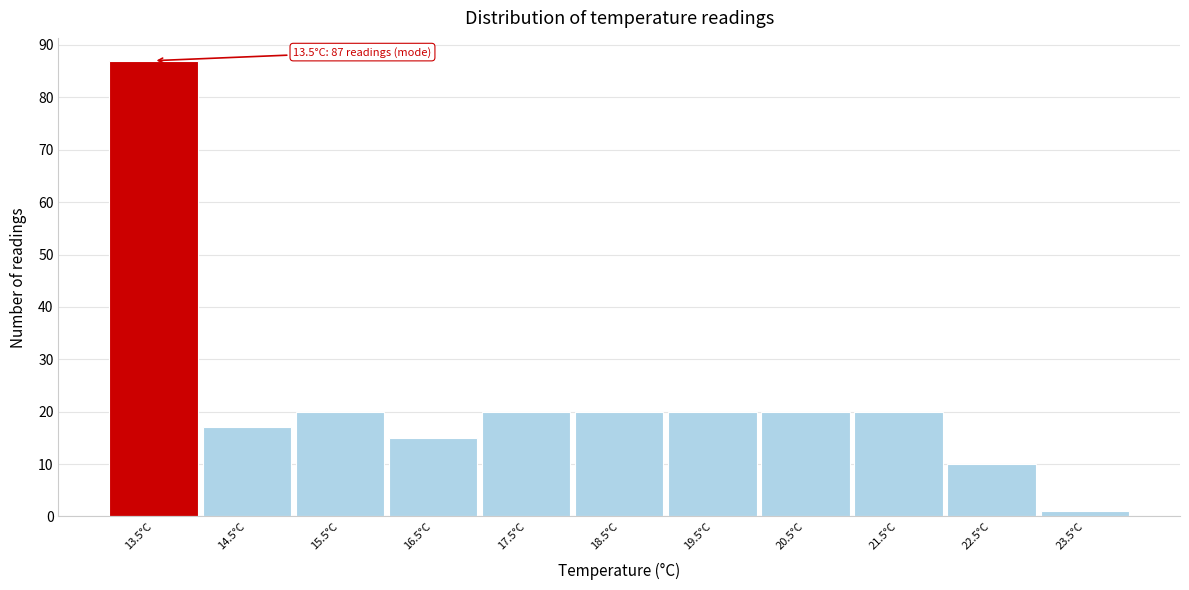

Over which range of the x-axis is the bar tallest?

13 to 14